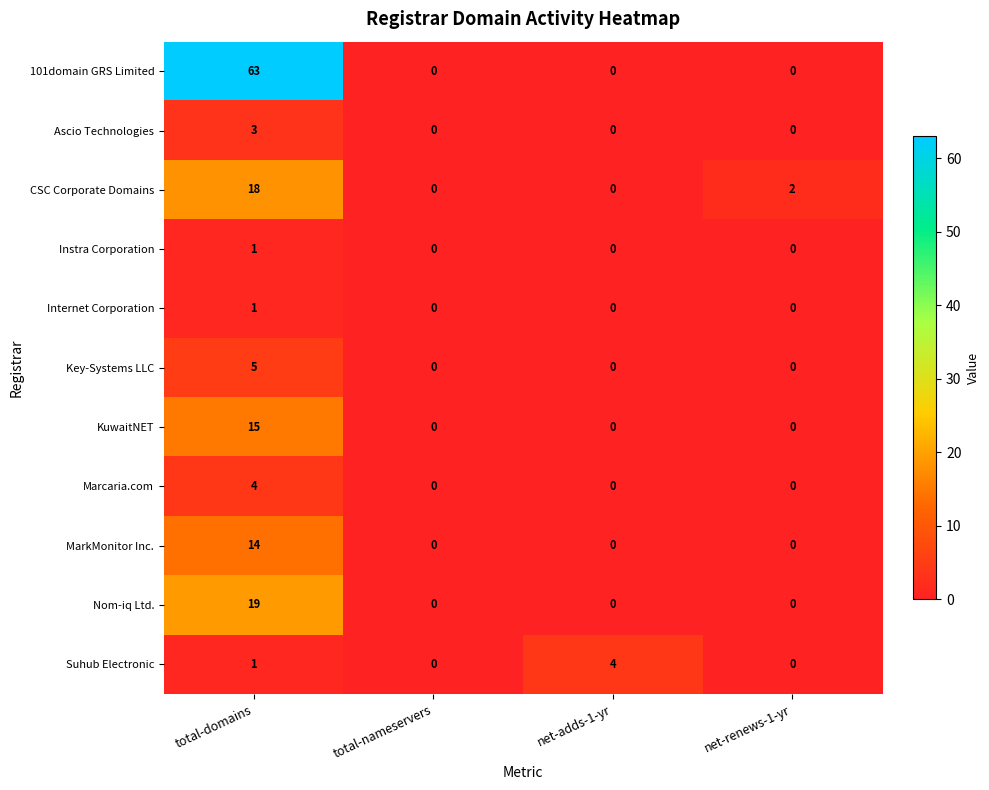

Read the Marcaria.com value at total-domains.

4